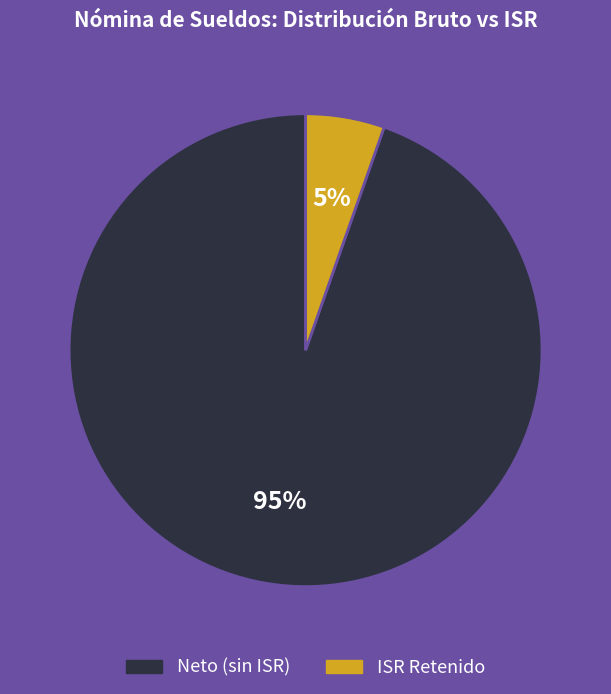

How many segments does this pie chart have?

2